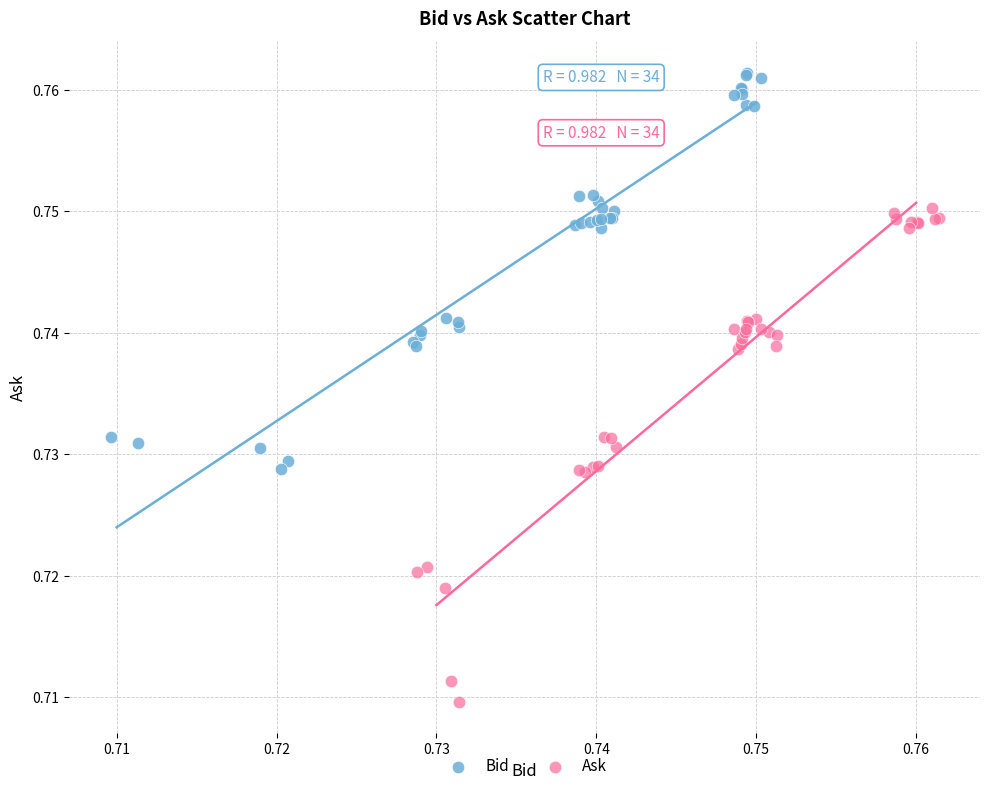

What are all the series names shown in the legend?

Bid, Ask